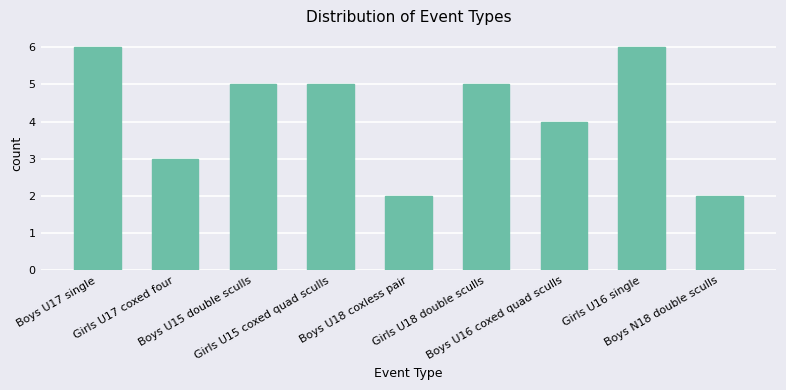

Reading right to left, what are all the values shown in this chart?

2	6	4	5	2	5	5	3	6